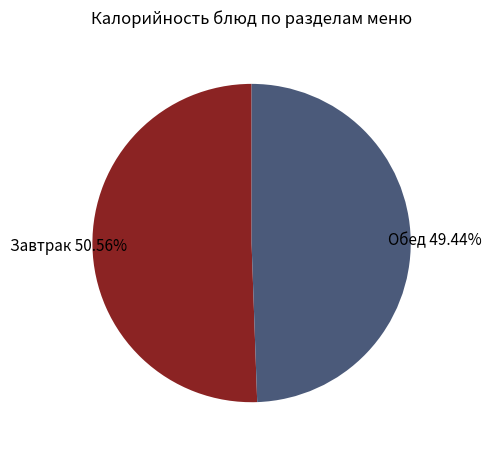

Do Завтрак 50.56% and Обед 49.44% together represent more than half of the pie?

Yes